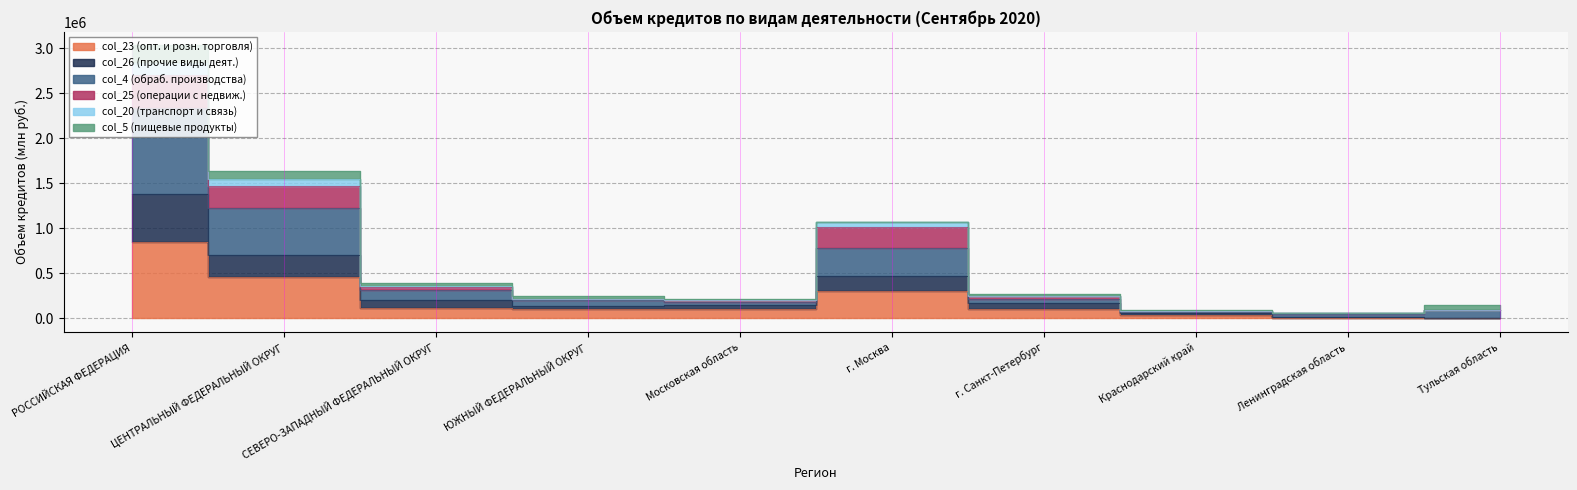

At which category is the sum across all series the highest?

РОССИЙСКАЯ ФЕДЕРАЦИЯ